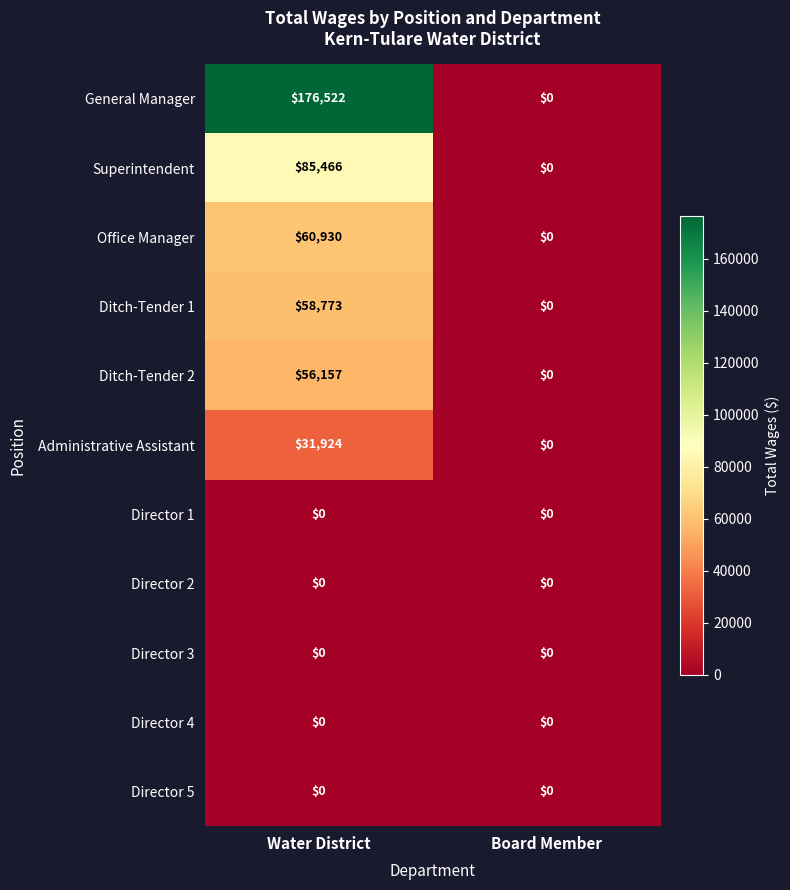

How many categories are shown in the chart?

2